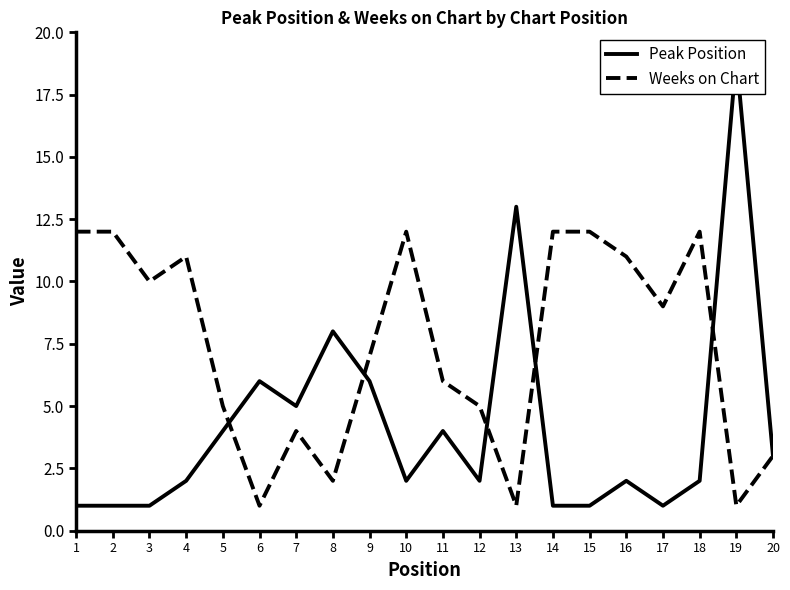

How many intersections are there between Weeks on Chart and Peak Position?

5